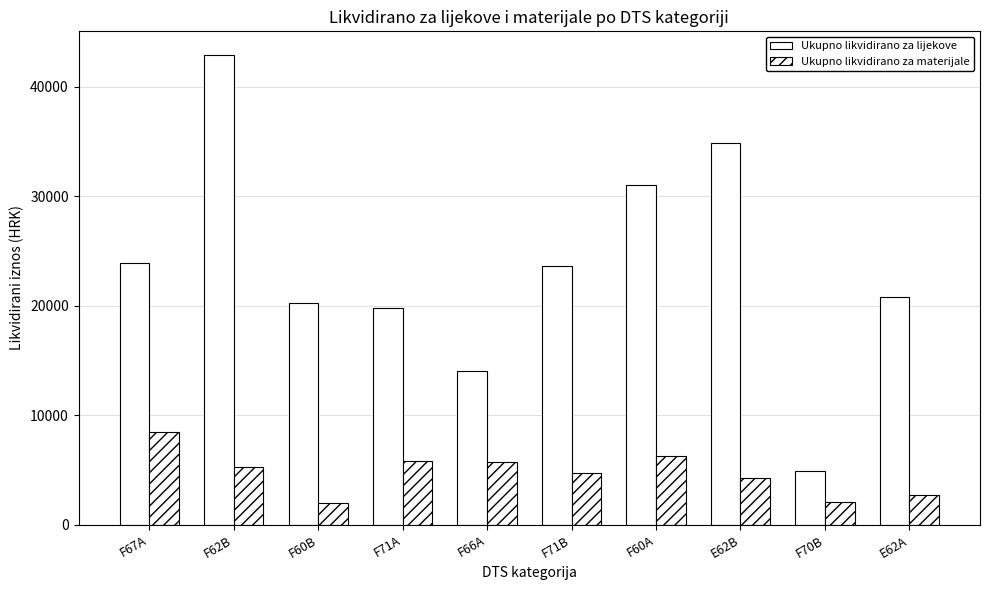

Reading left to right, transcribe all the data shown in this chart.

Ukupno likvidirano za lijekove: 23927.3	42936.1	20298.3	19796.9	14031.4	23606.8	31067.2	34868.0	4944.6	20842.2
Ukupno likvidirano za materijale: 8451.6	5286.6	1982.5	5809.6	5769.6	4739.9	6238.5	4282.2	2031.7	2694.9